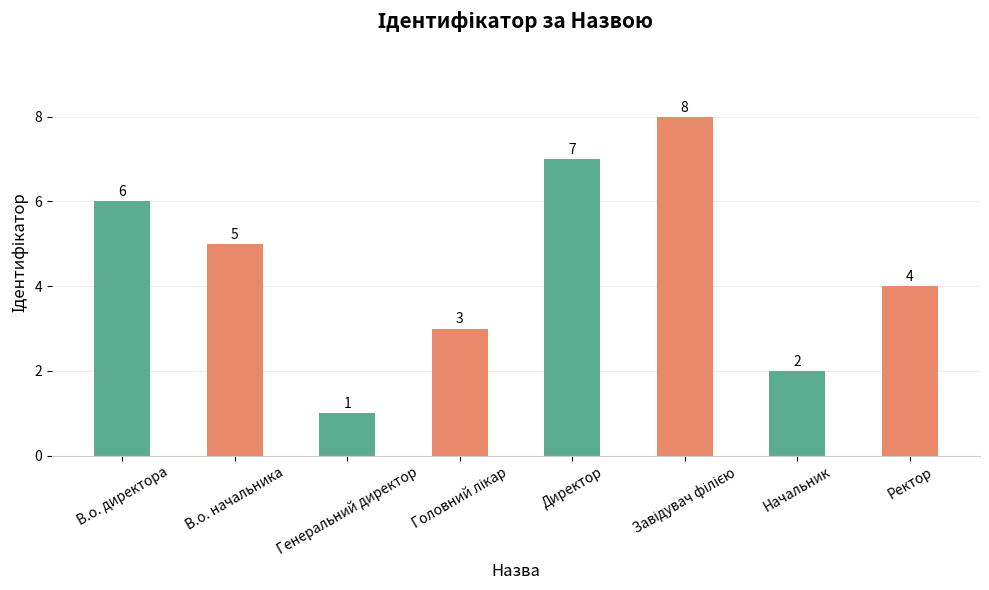

Where does the data first go above 5?

В.о. директора